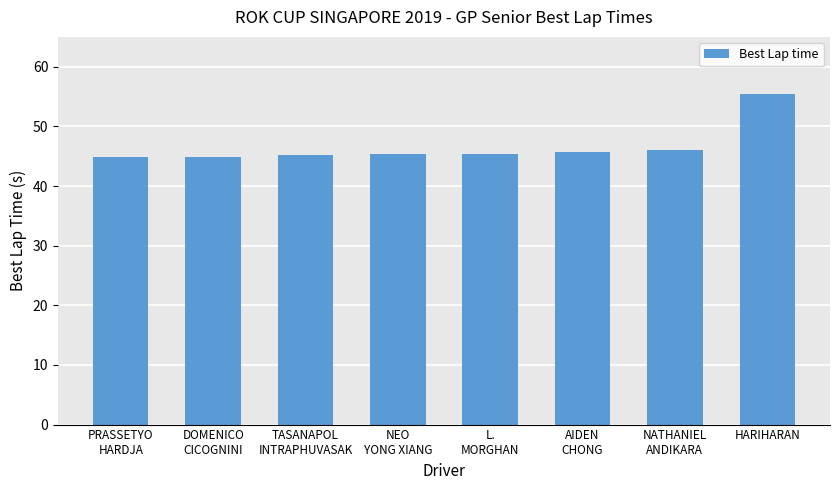

What is the ratio of the value at DOMENICO
CICOGNINI to the value at NEO
YONG XIANG?

1.0